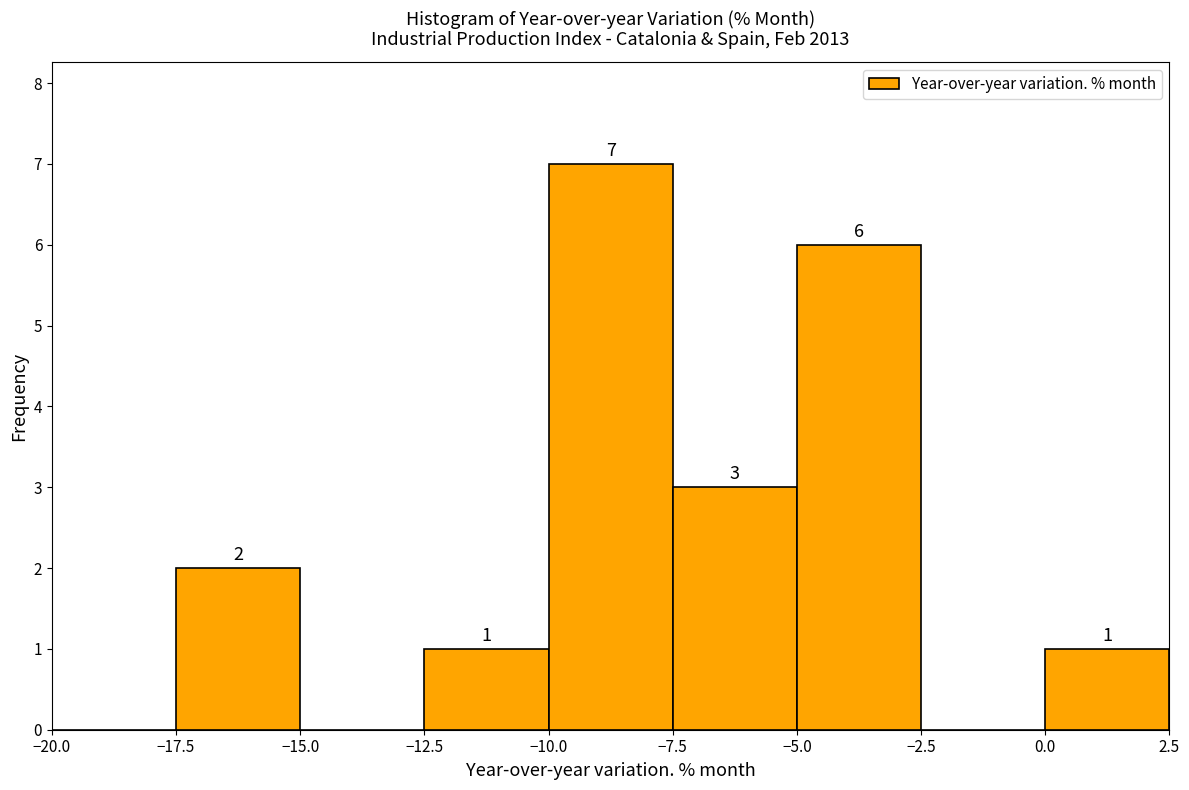

Which range on the x-axis has the tallest bar?

-10.0 to -7.5